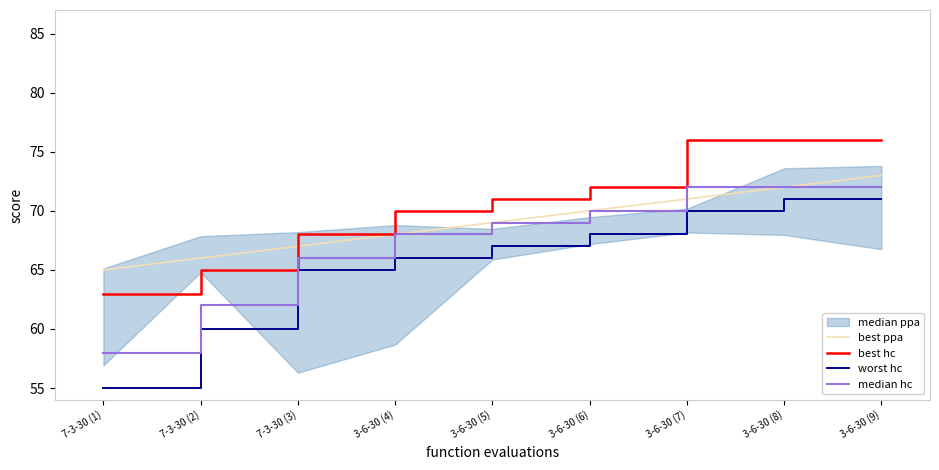

The value of worst hc at 3-6-30 (8) is 71. True or false?

True